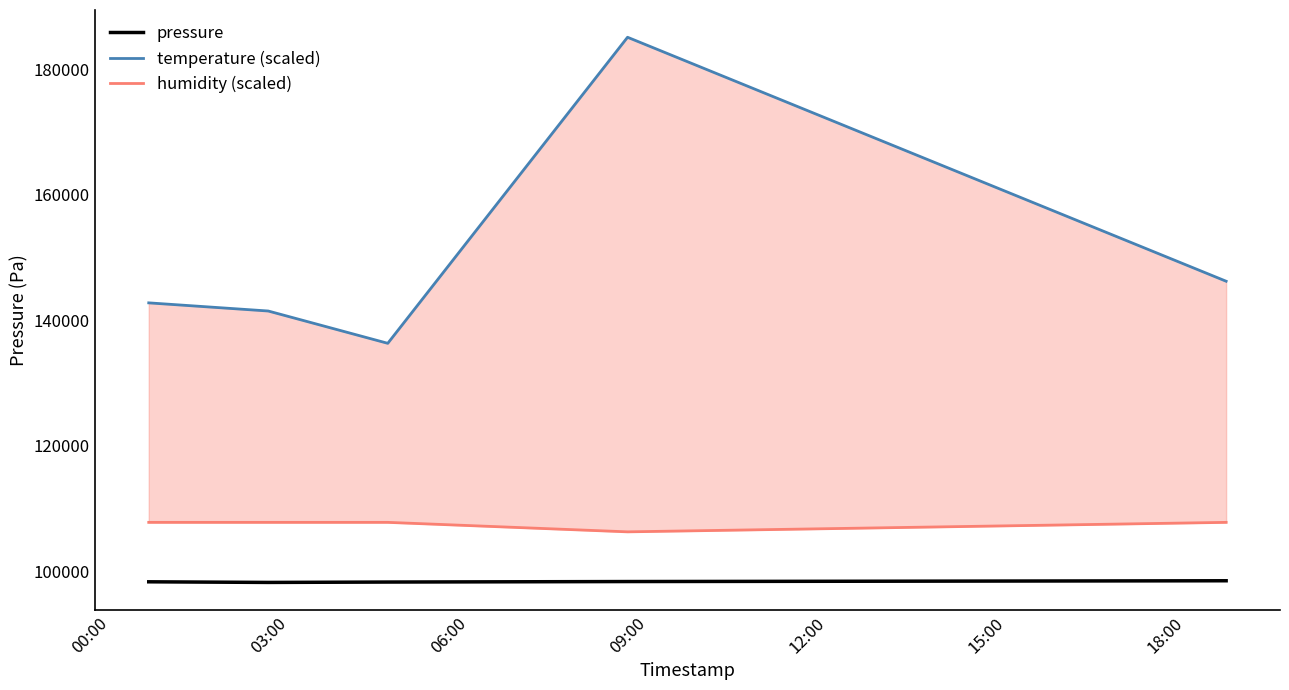

At 06:00, list the series in order from largest to smallest.

temperature (scaled), humidity (scaled), pressure